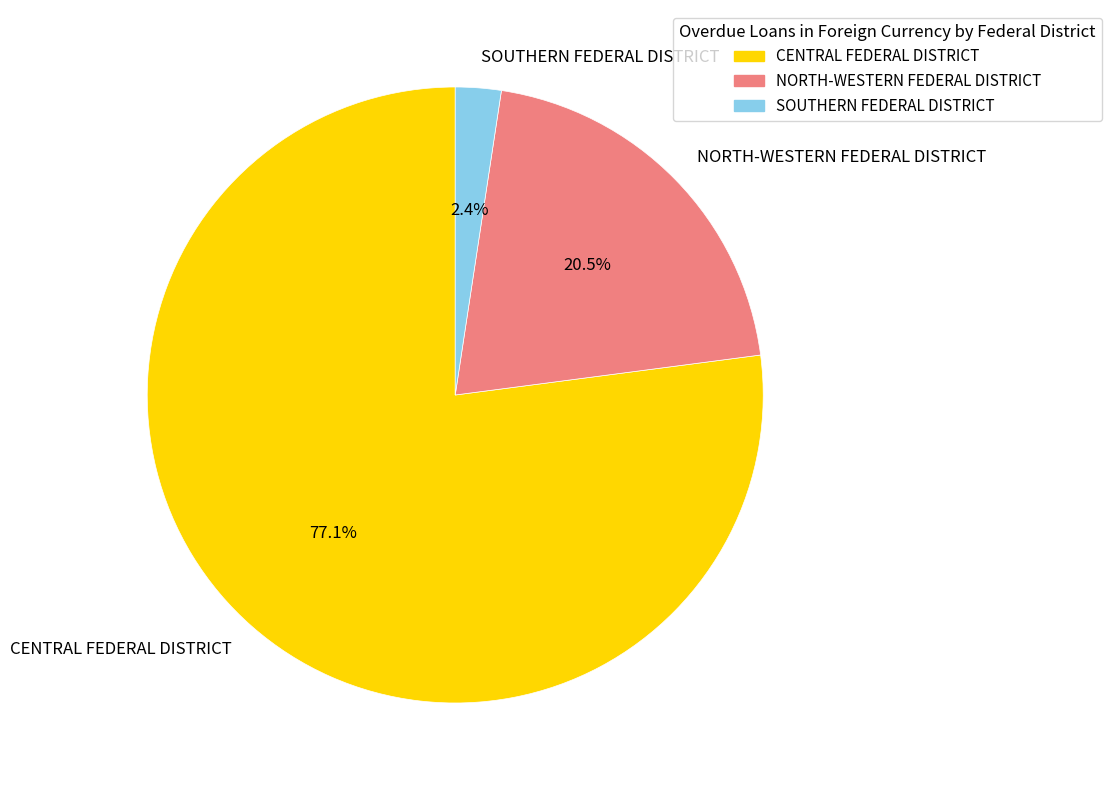

Between CENTRAL FEDERAL DISTRICT and NORTH-WESTERN FEDERAL DISTRICT, which is larger?

CENTRAL FEDERAL DISTRICT